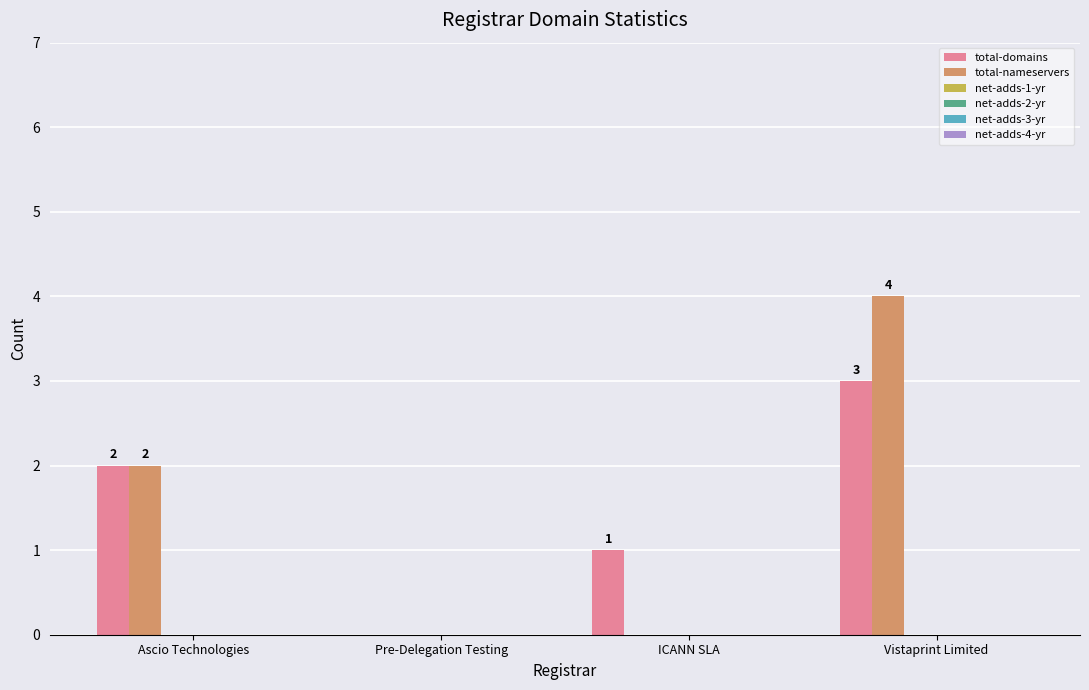

What is the maximum value shown in the chart?

4